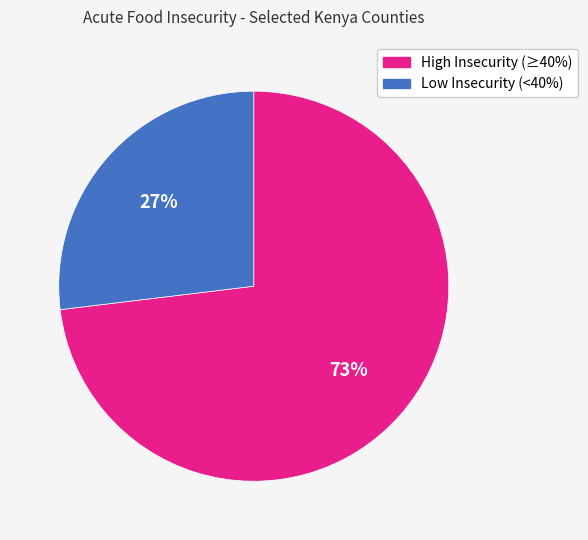

To the nearest percent, what is the difference between the largest and smallest slice percentages?

46%